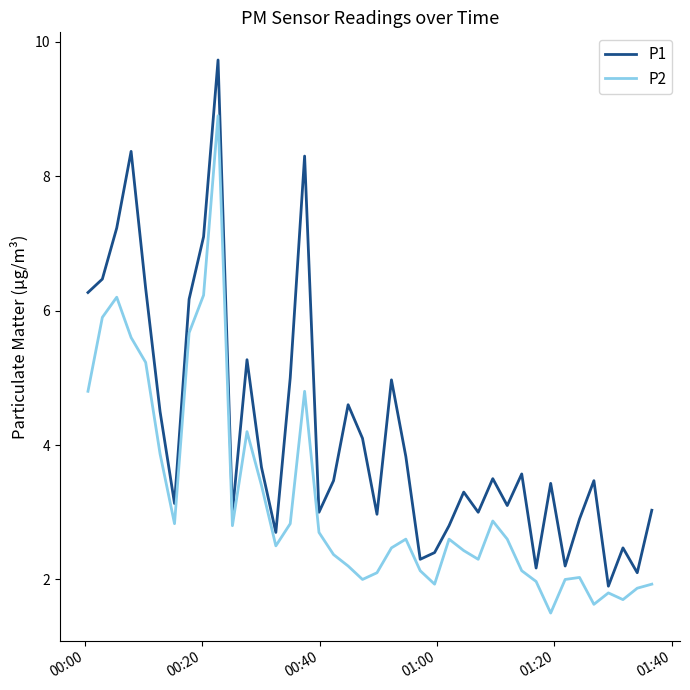

What are all the series names shown in the legend?

P1, P2